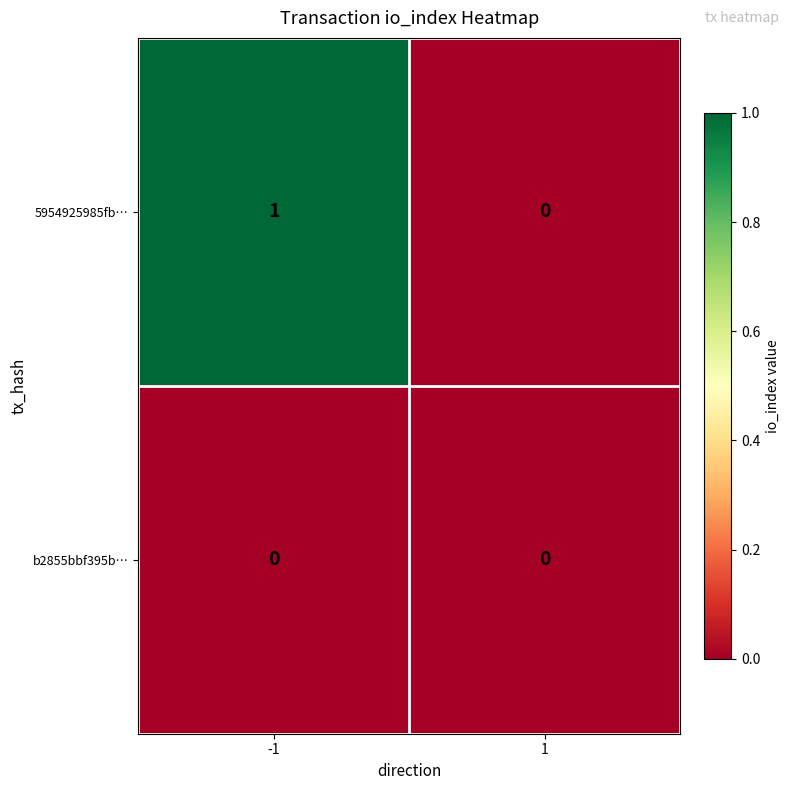

Reading right to left, transcribe all the data shown in this chart.

5954925985fb…: 1=0	-1=1
b2855bbf395b…: 1=0	-1=0